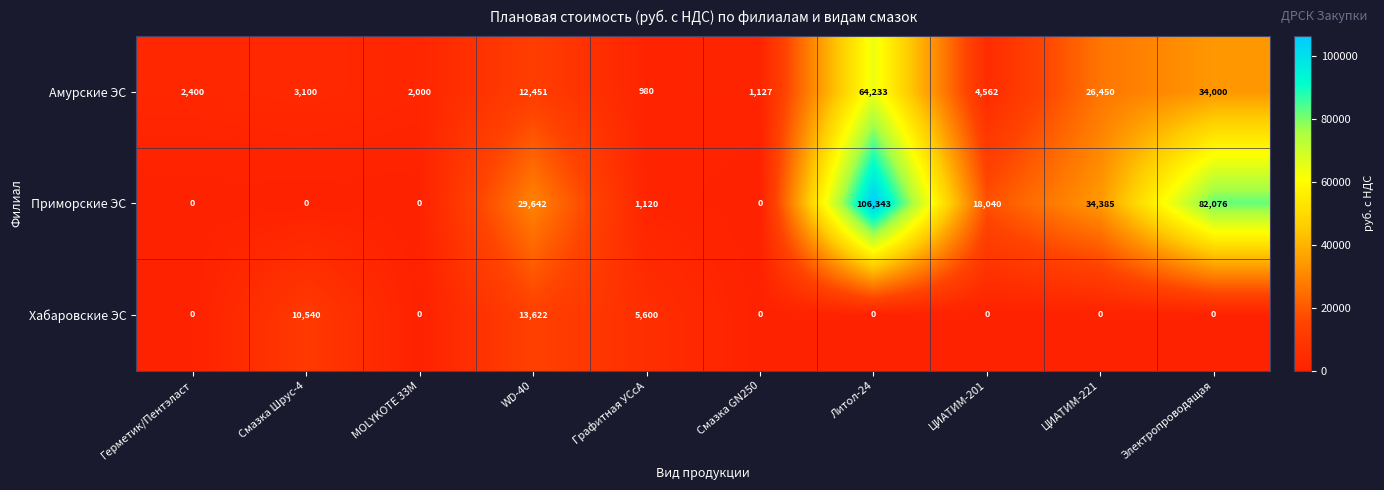

What is the maximum value for Приморские ЭС?

106343